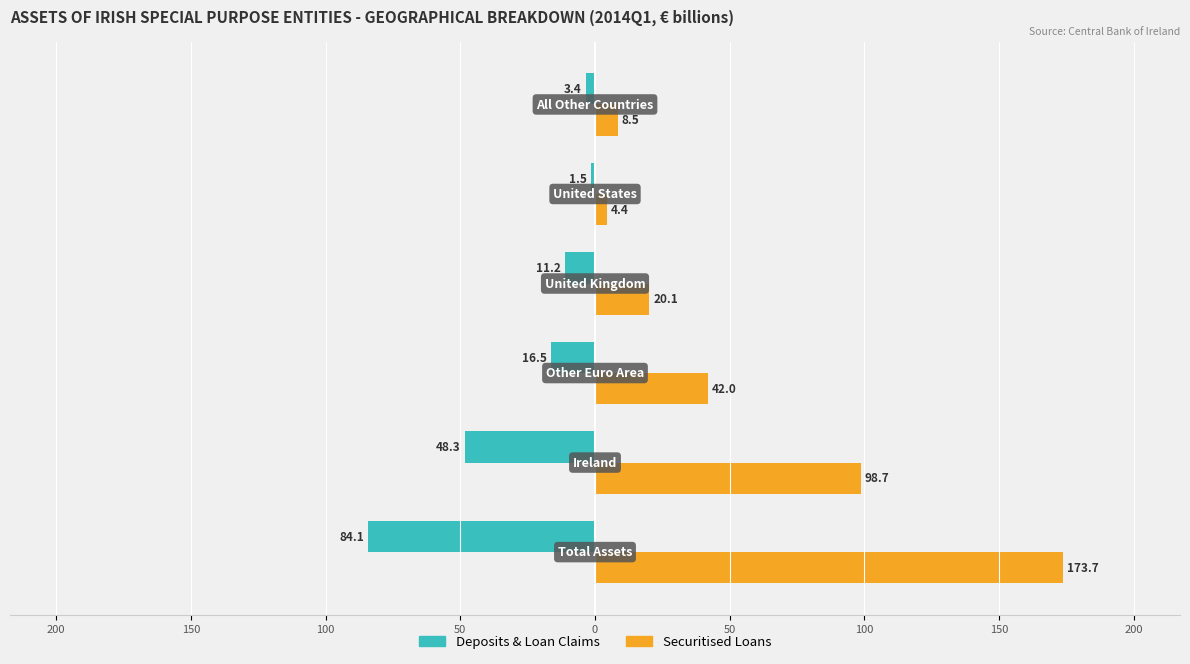

Reading left to right, list all the values displayed in this chart.

Family: -84.1	-48.3	-16.5	-11.2	-1.5	-3.4
Nonfamily: 173.7	98.7	42.0	20.1	4.4	8.5